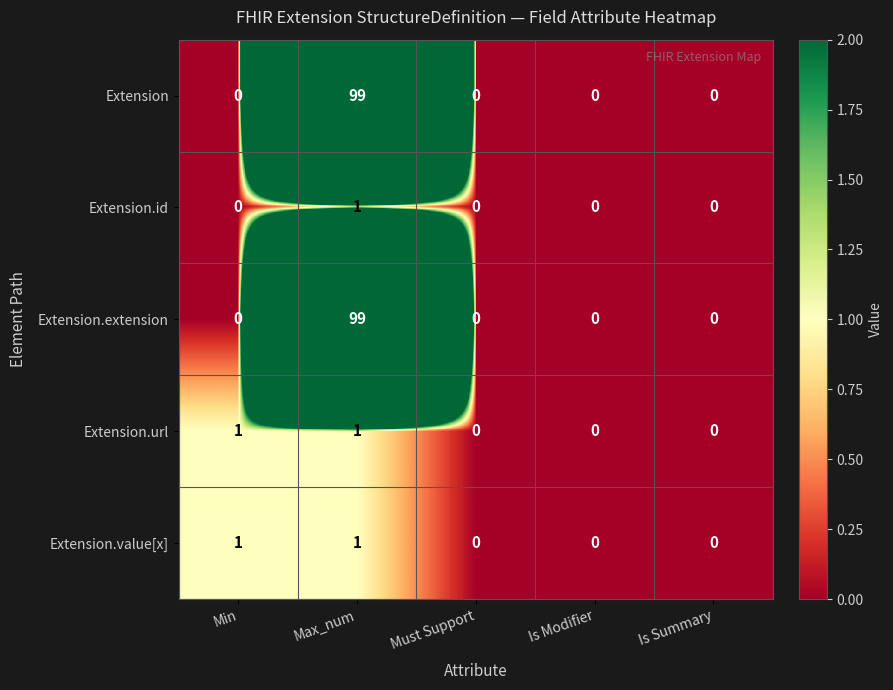

Reading left to right, extract all data points from this chart.

Extension: Min=0	Max_num=99	Must Support=0	Is Modifier=0	Is Summary=0
Extension.id: Min=0	Max_num=1	Must Support=0	Is Modifier=0	Is Summary=0
Extension.extension: Min=0	Max_num=99	Must Support=0	Is Modifier=0	Is Summary=0
Extension.url: Min=1	Max_num=1	Must Support=0	Is Modifier=0	Is Summary=0
Extension.value[x]: Min=1	Max_num=1	Must Support=0	Is Modifier=0	Is Summary=0